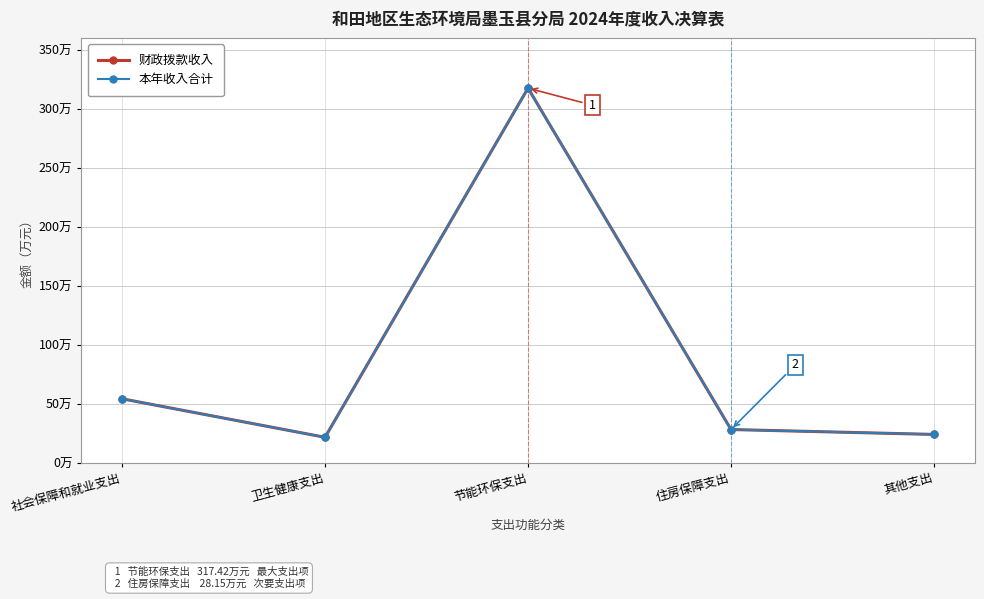

What is the sum of the 财政拨款收入 values at 社会保障和就业支出 and 住房保障支出?

82.3